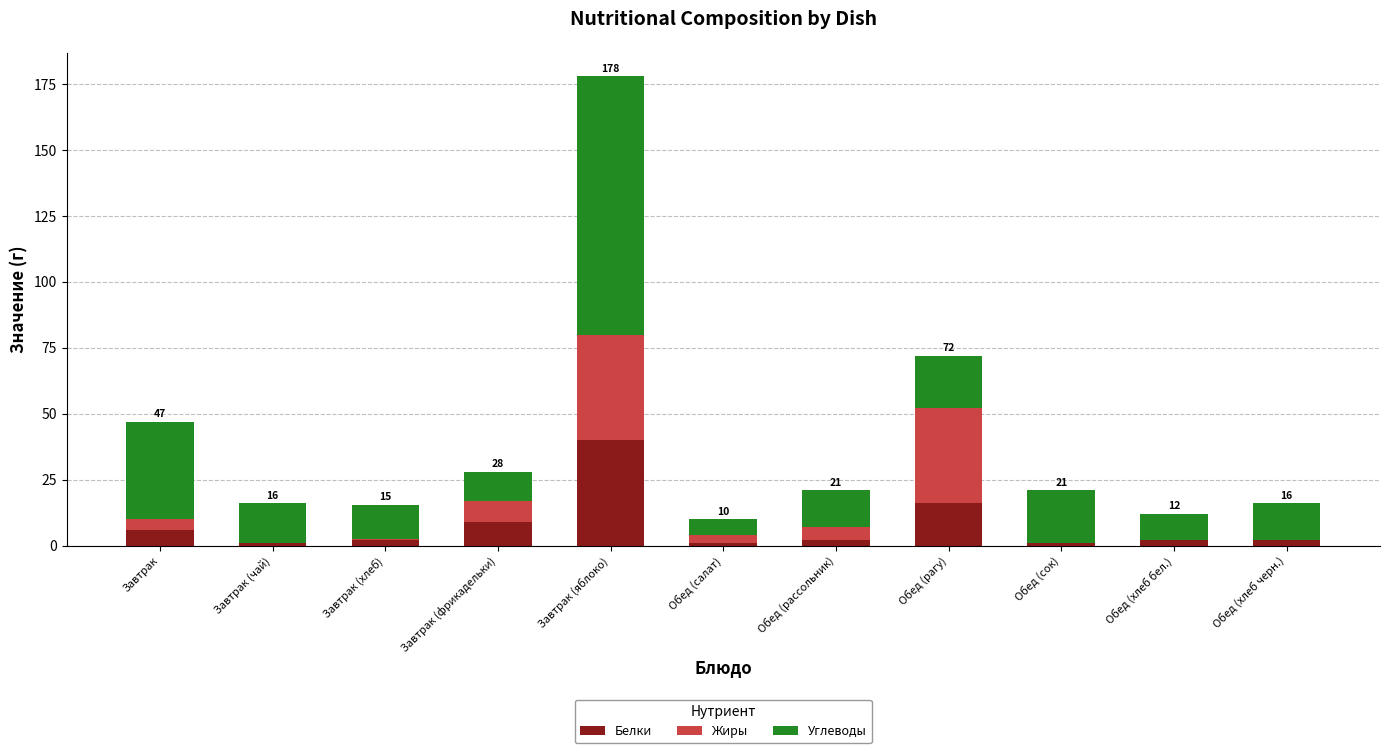

At which category is the sum across all series the highest?

Завтрак (яблоко)